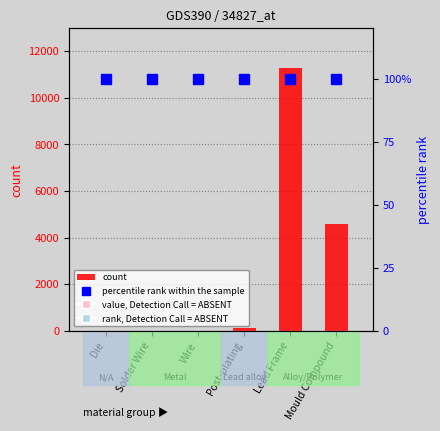

What is the maximum value for count?

11298.6